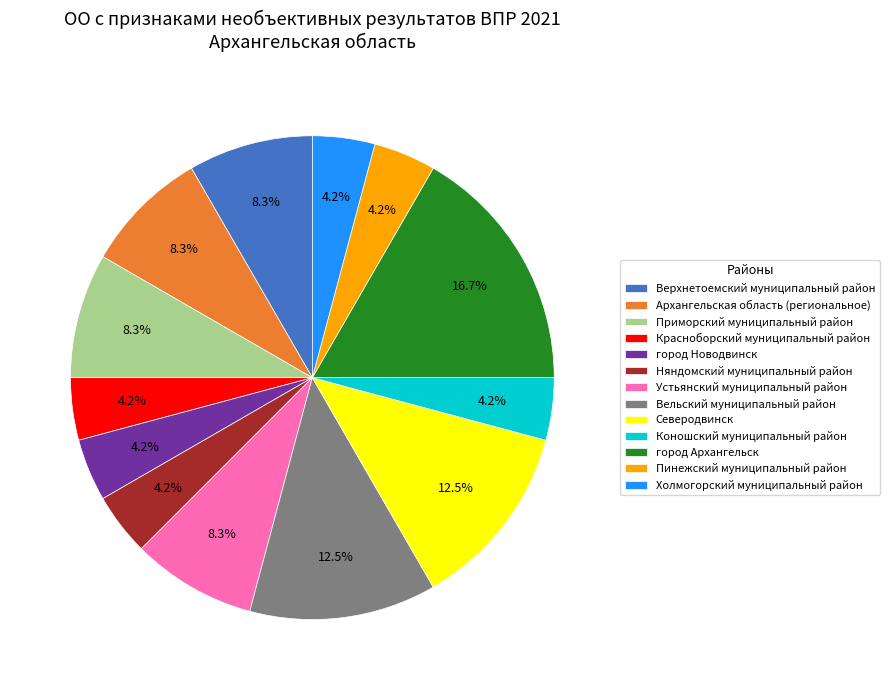

Which has a higher value, Верхнетоемский муниципальный район or Пинежский муниципальный район?

Верхнетоемский муниципальный район